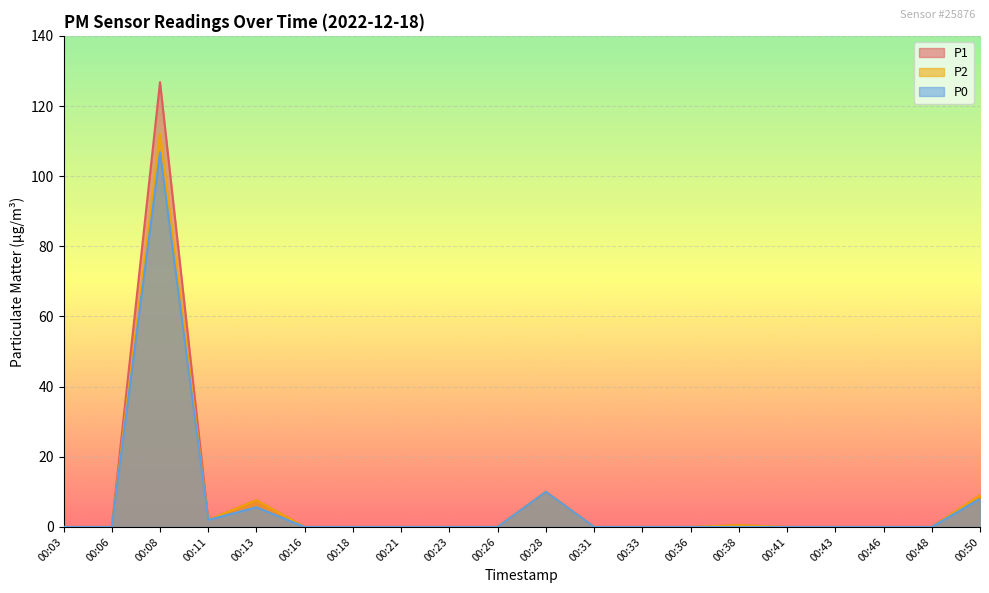

At which label is P2 closest to 56?

00:28